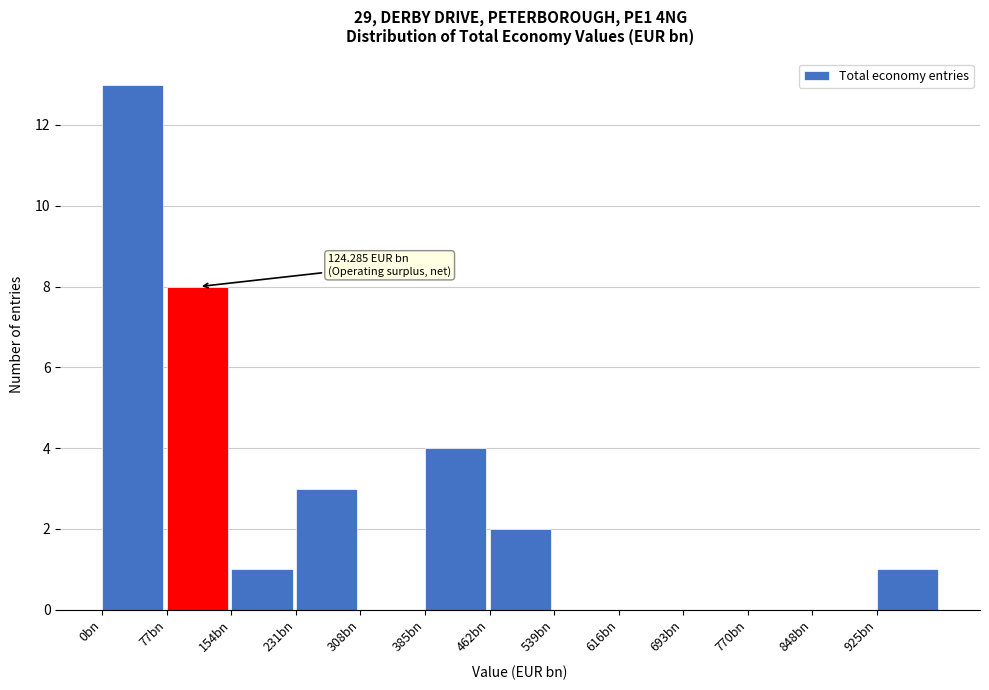

Reading right to left, list all the values displayed in this chart.

925bn=1	848bn=0	770bn=0	693bn=0	616bn=0	539bn=0	462bn=2	385bn=4	308bn=0	231bn=3	154bn=1	77bn=8	0bn=13